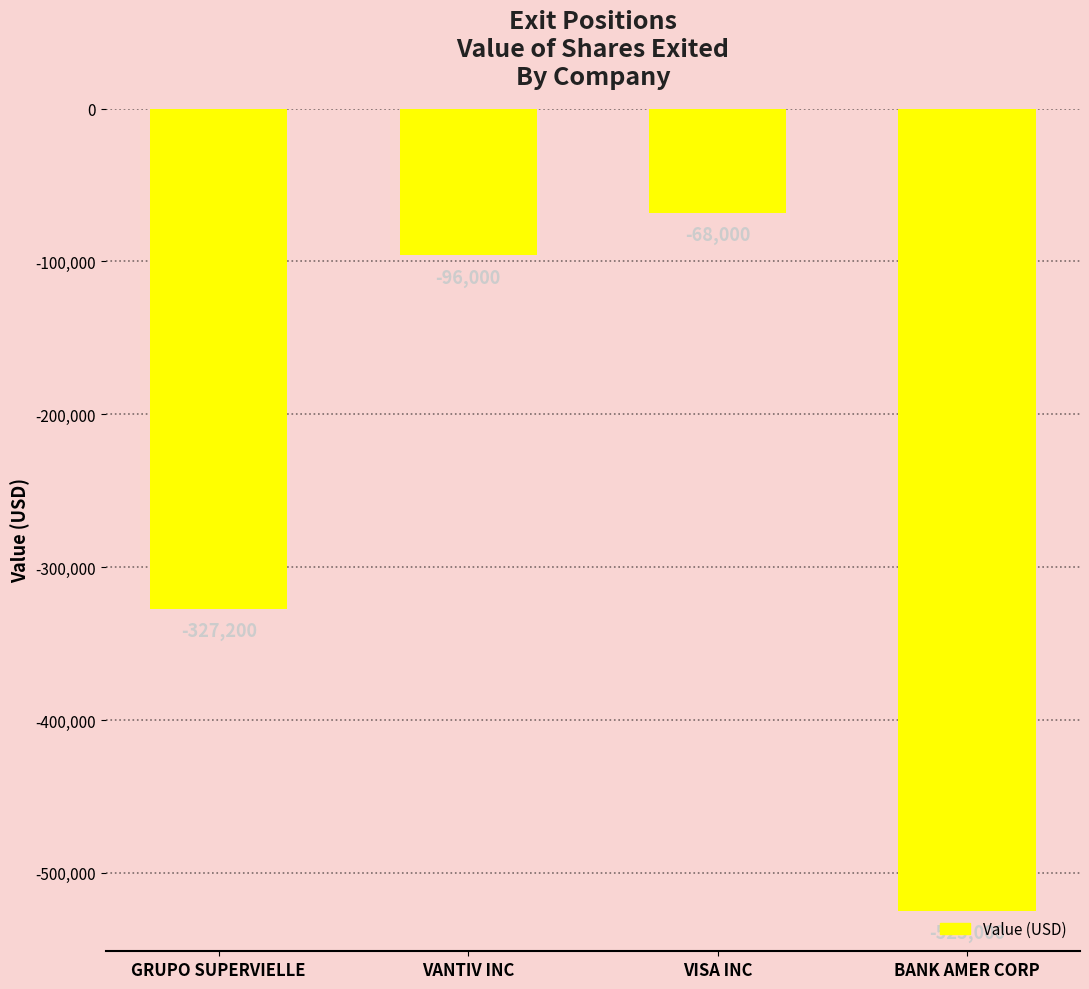

What is the value of the 3rd bar from the left?

-68000